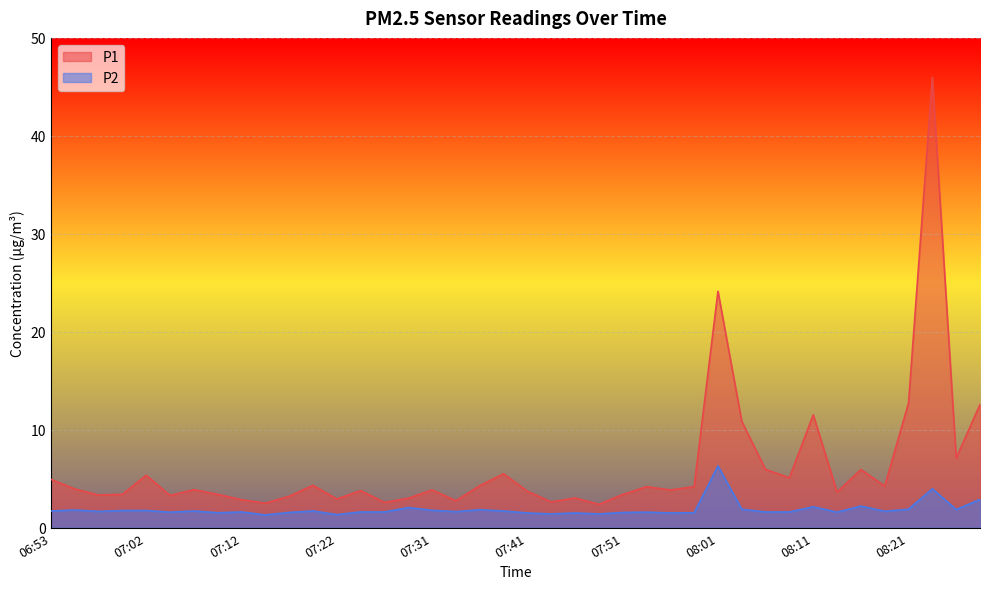

What position from the left is 07:10?

8